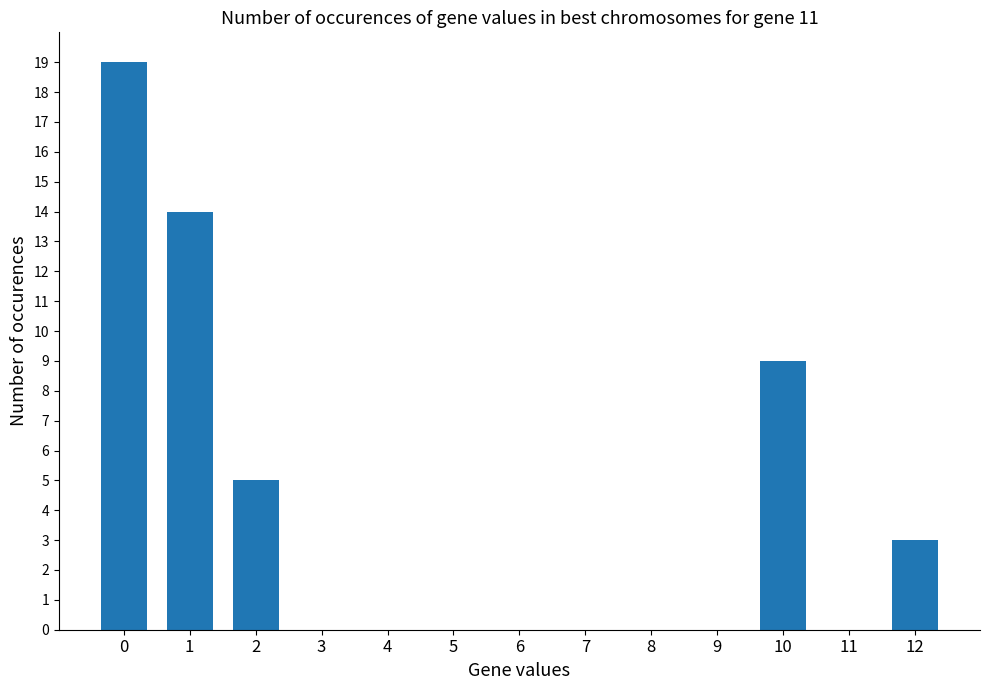

What is the sum of all values?

50